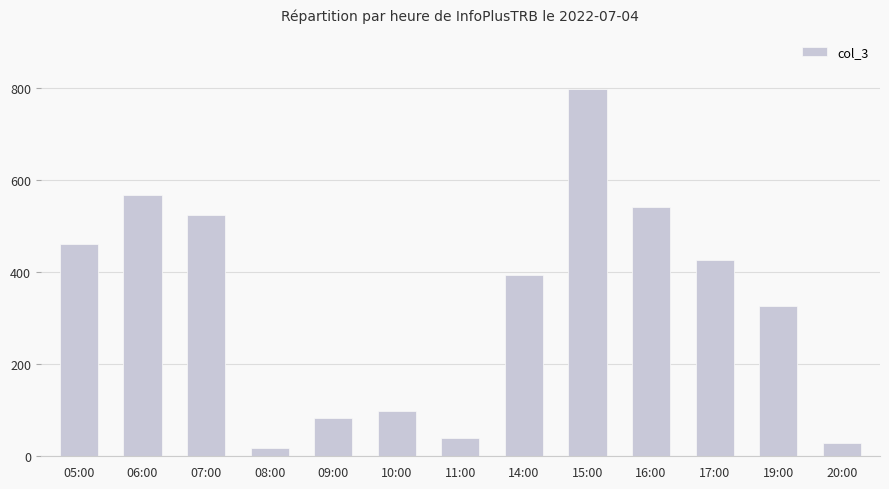

What is the change in value from 08:00 to 20:00?

+12